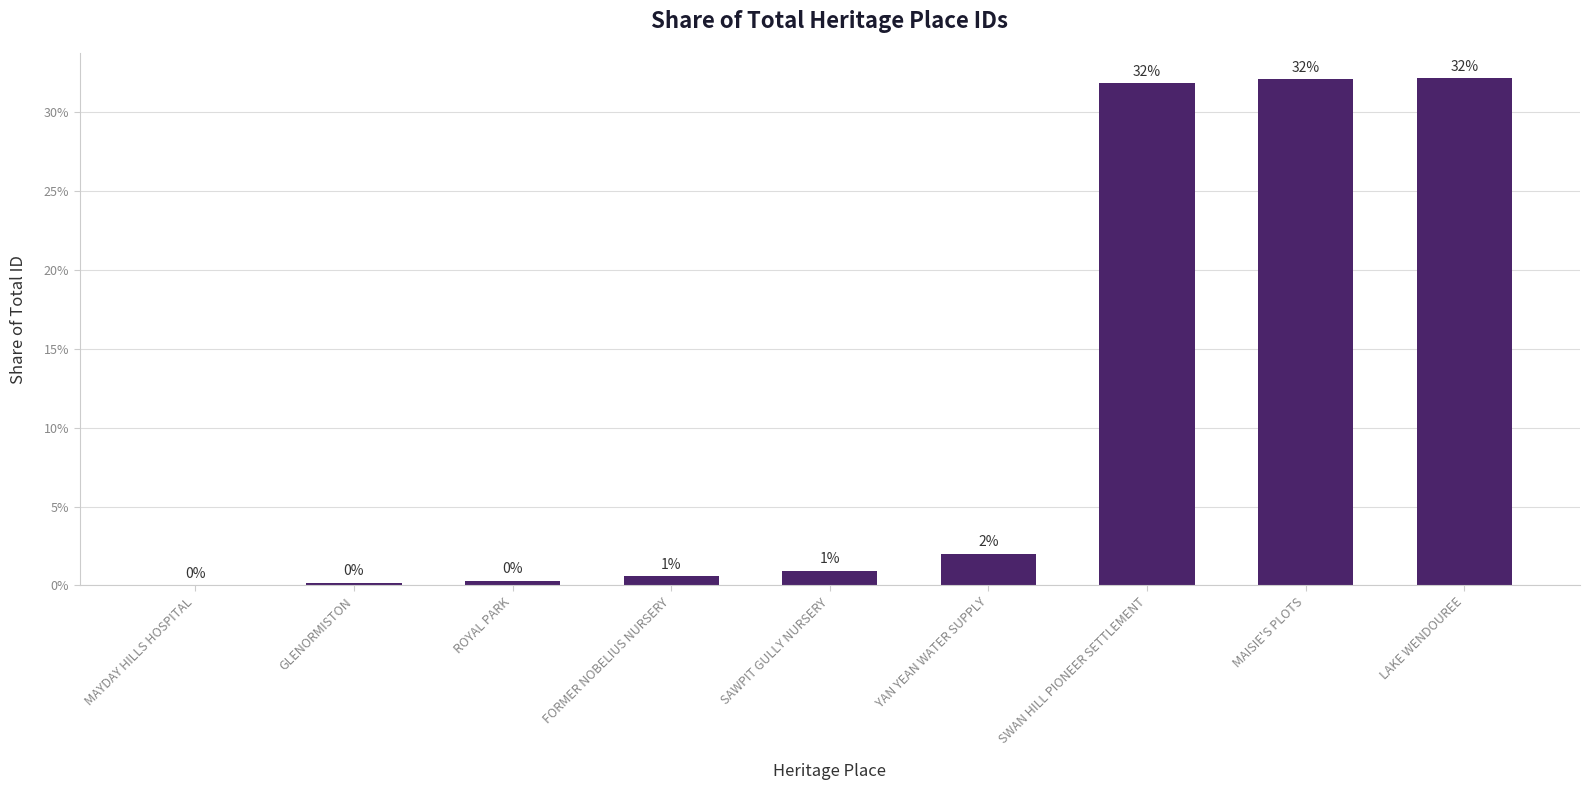

What is the greatest value displayed?

32.1